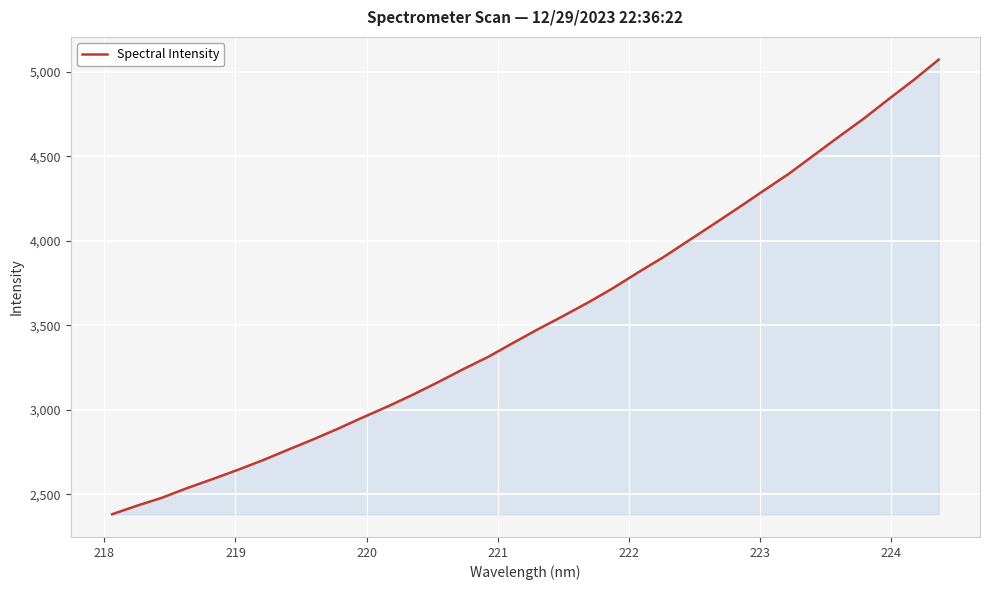

What is the smallest value displayed?

2382.8